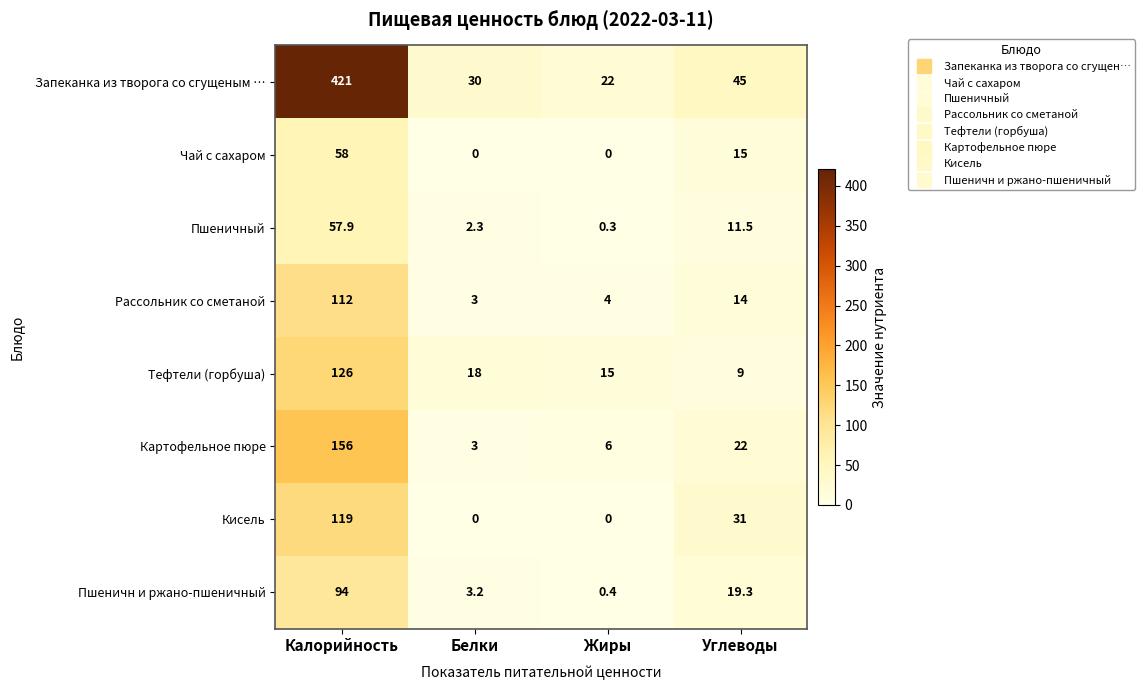

How many distinct data groups are displayed?

8